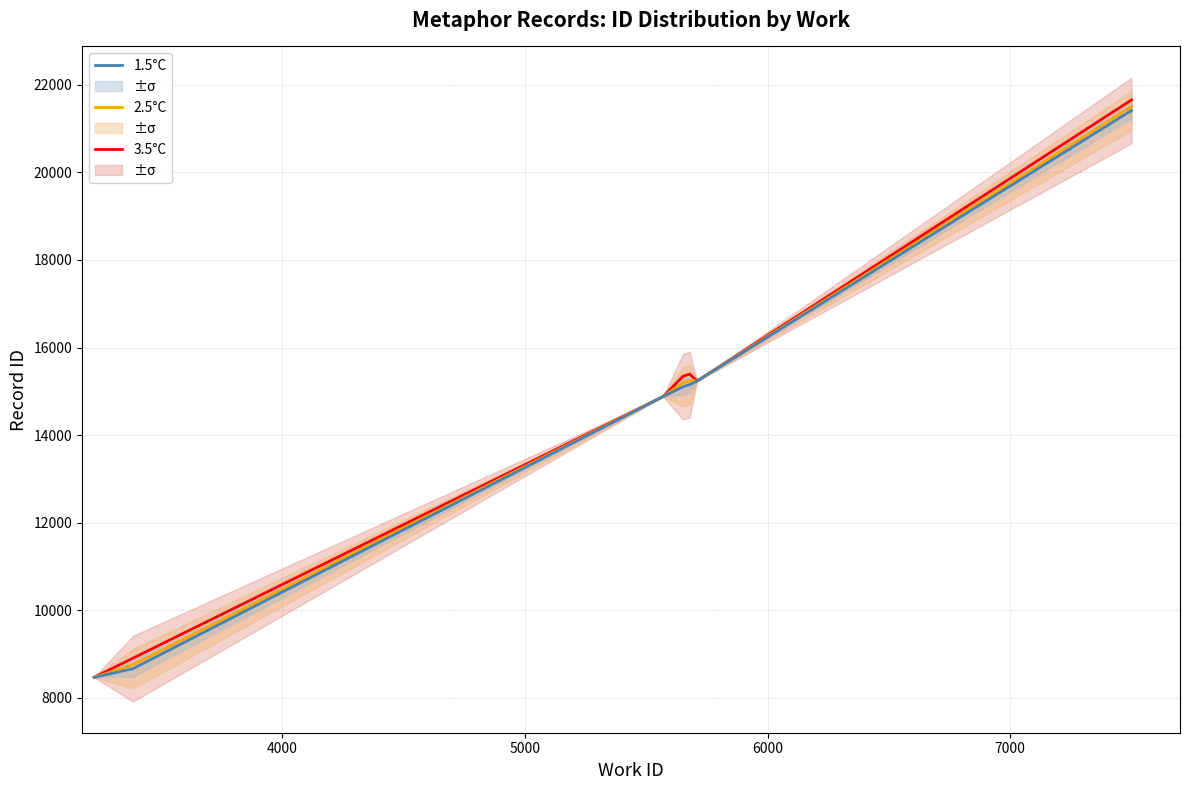

Is the value of 2.5°C at 7000 greater than the value of 3.5°C at 3000?

Yes